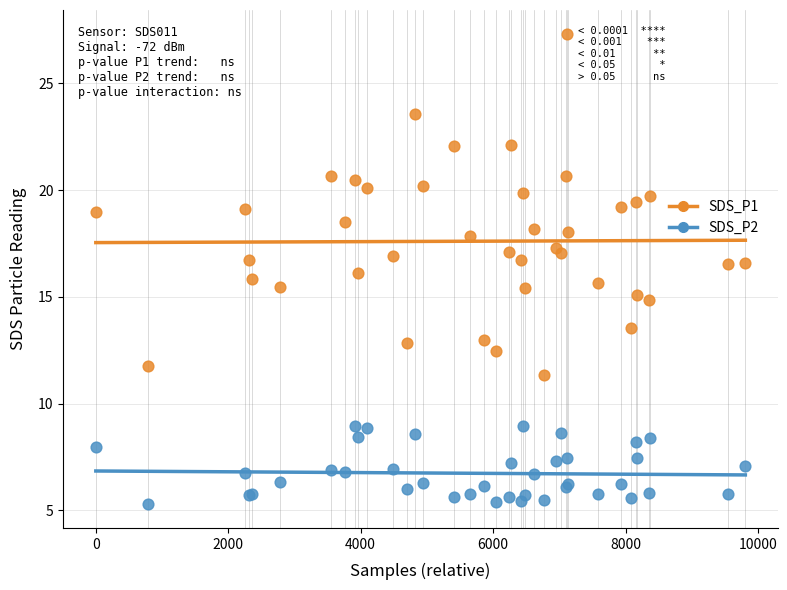

What is the X range (max minus min) for the scatter plot?

9809.0